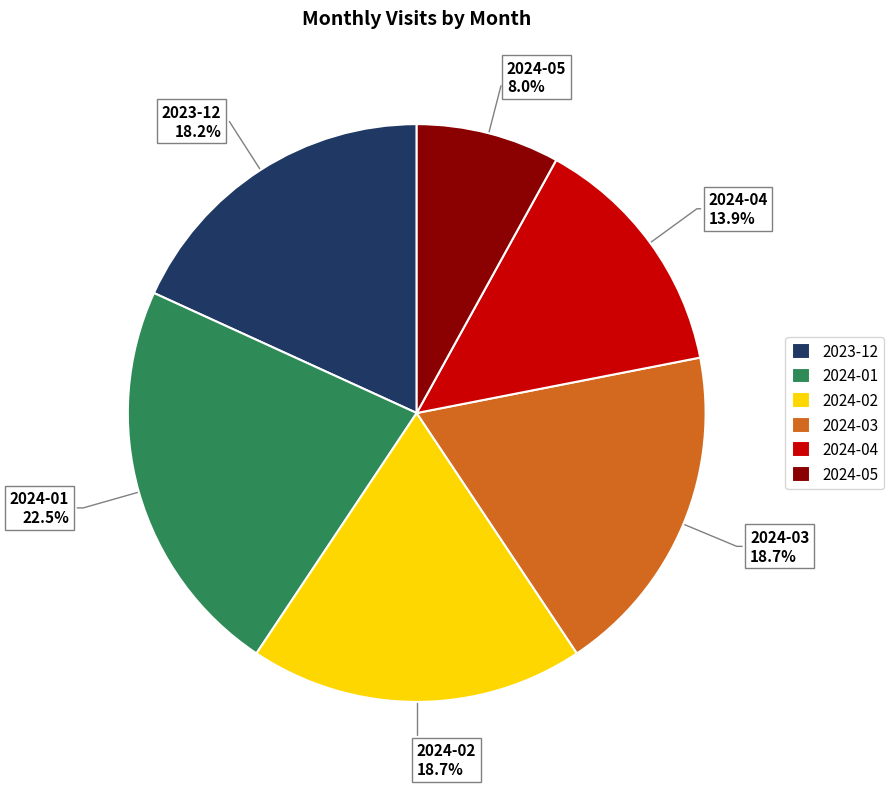

Approximately how many times larger is the value at 2024-04 compared to 2024-05?

1.7